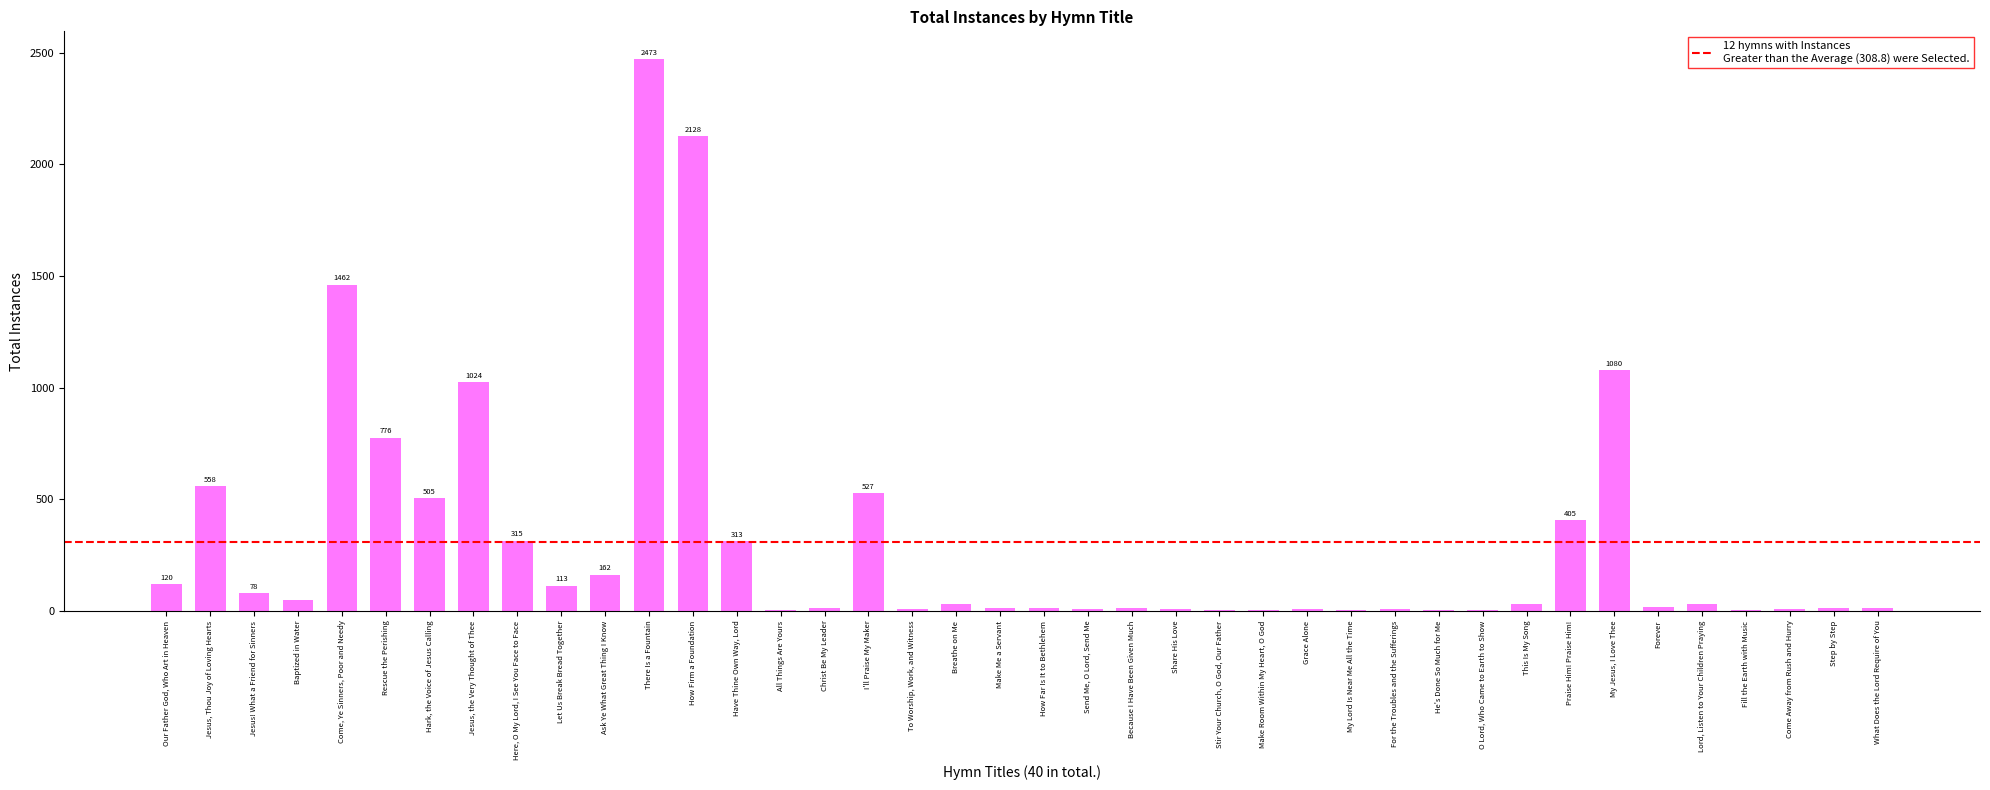

Is it true that the value at Rescue the Perishing is 355?

False